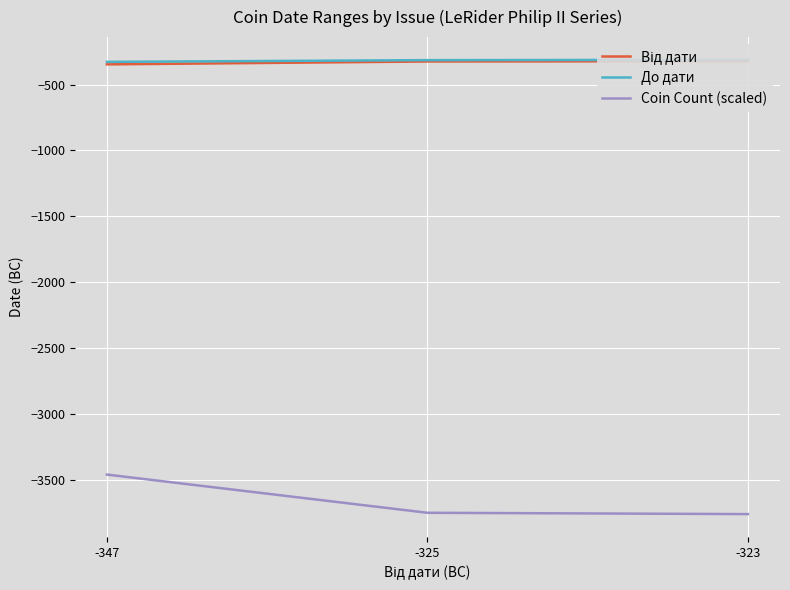

What is the maximum value shown in the chart?

-312.5